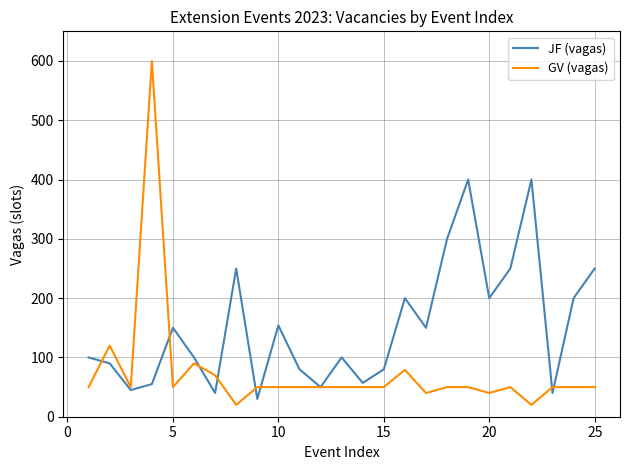

Which series has the largest range (max minus min)?

GV (vagas)